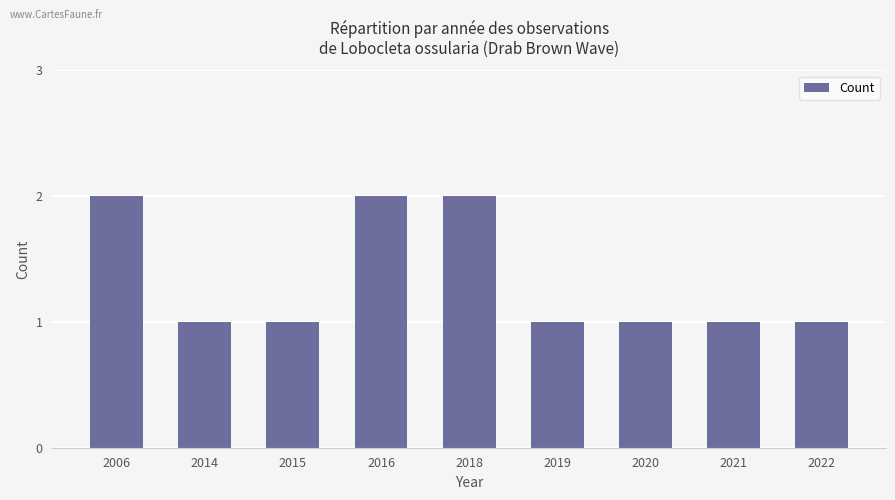

How many values are between 1 and 2?

9